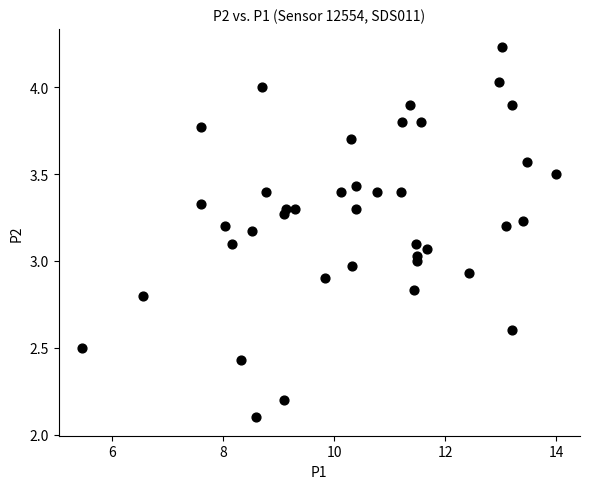

What is the range of Y values (max minus min)?

2.1